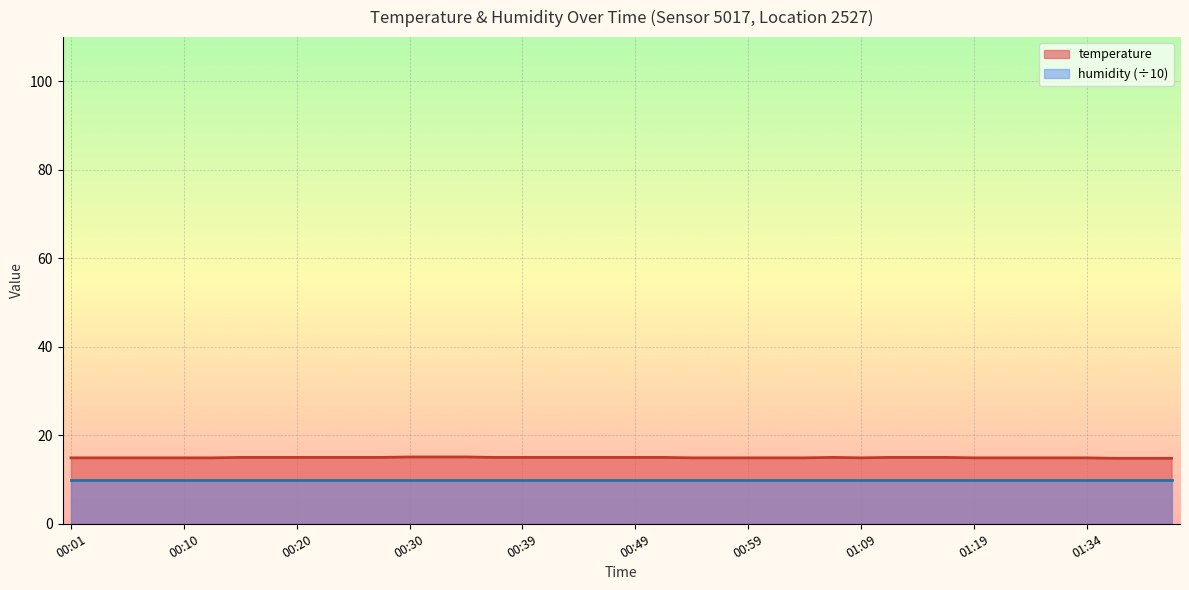

What is the sum of all values?

598.0